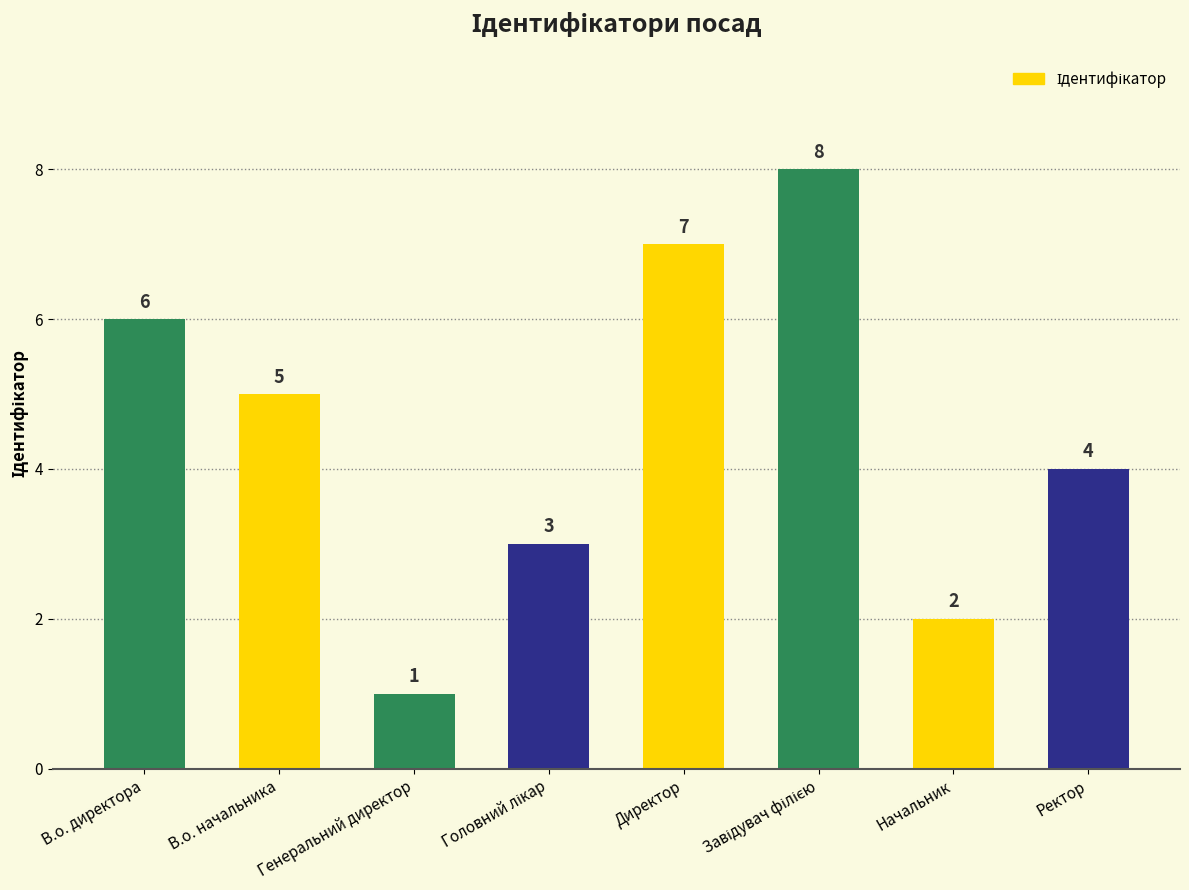

Between Начальник and Ректор, which is larger?

Ректор